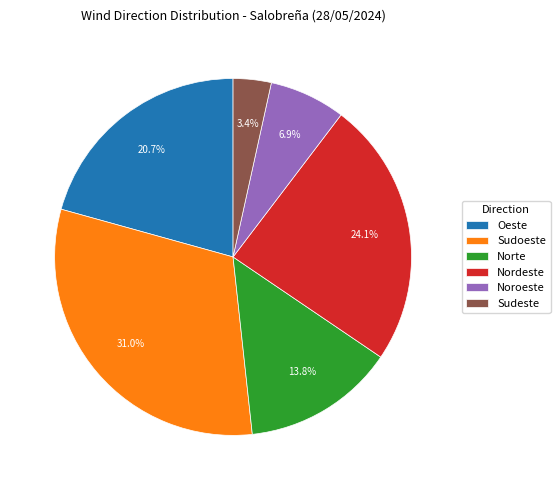

To the nearest percent, what is the difference between the Norte and Sudeste slice percentages?

10%